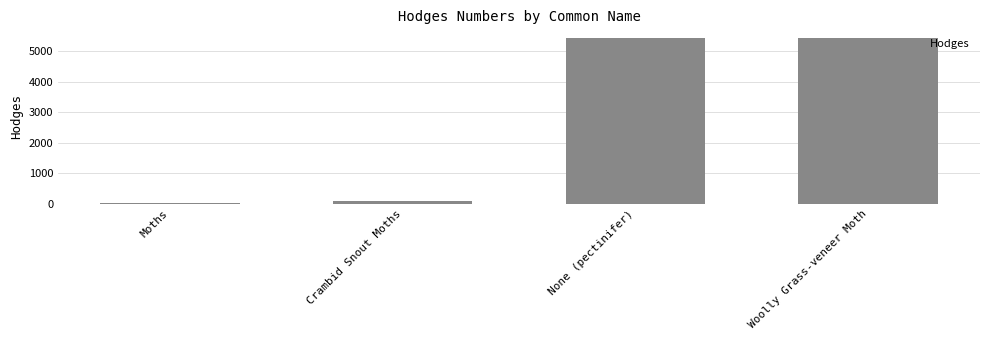

What is the smallest value displayed?

29.0